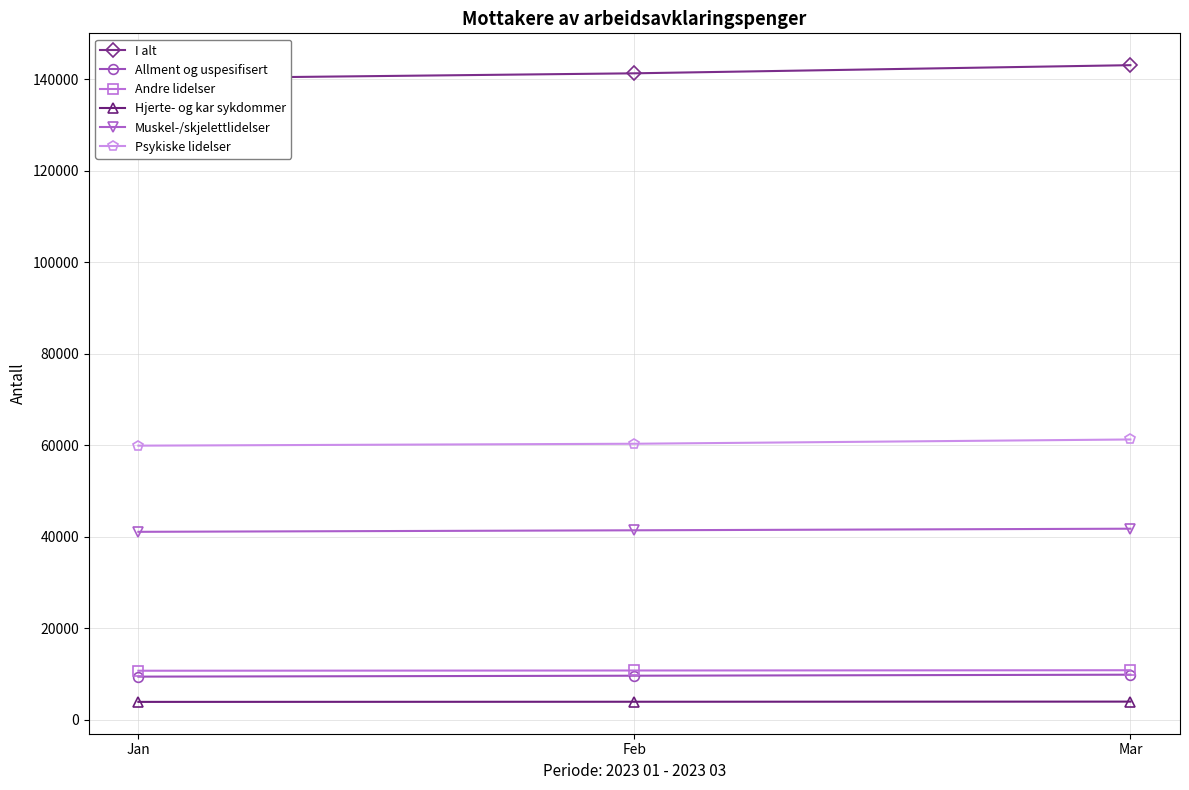

The value of Hjerte- og kar sykdommer at Feb is 845. True or false?

False